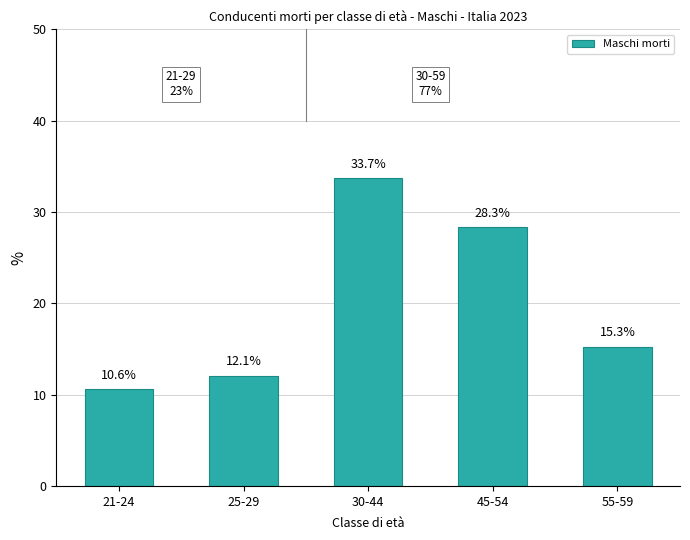

List the labels in order of value, smallest first.

21-24, 25-29, 55-59, 45-54, 30-44